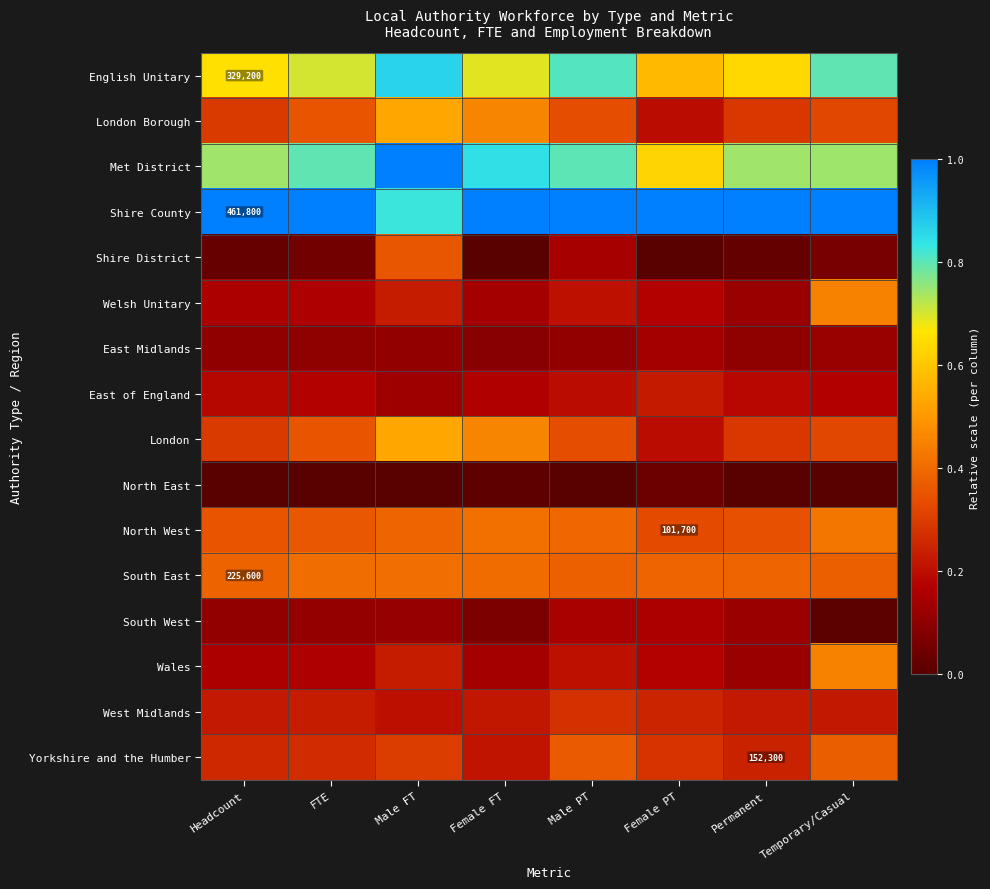

Which series has the largest total across all categories?

Shire County